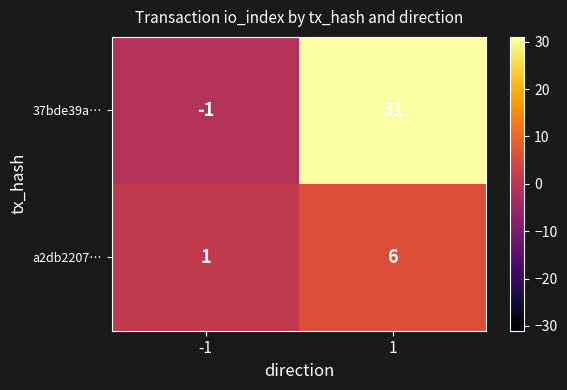

Reading right to left, transcribe all the data shown in this chart.

37bde39a…: 31	-1
a2db2207…: 6	1